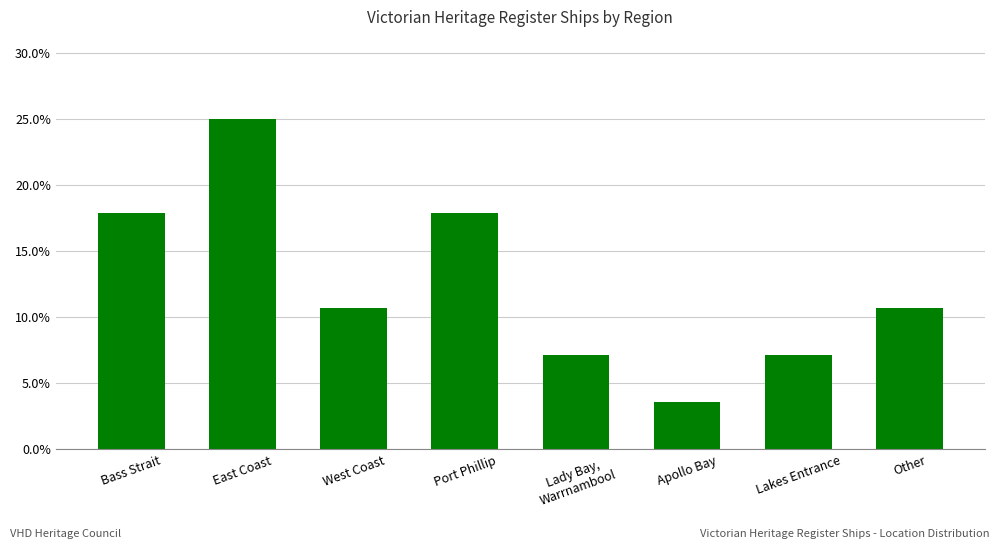

What is the maximum value shown in the chart?

0.2